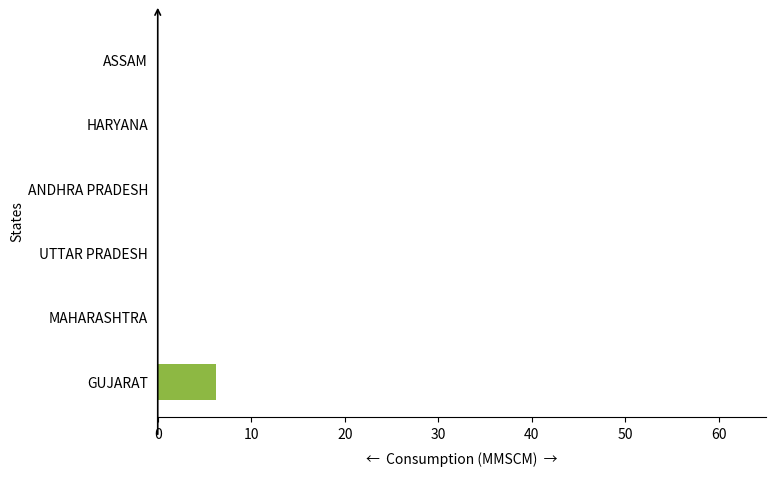

What is the sum of the values at GUJARAT and UTTAR PRADESH?

6.3